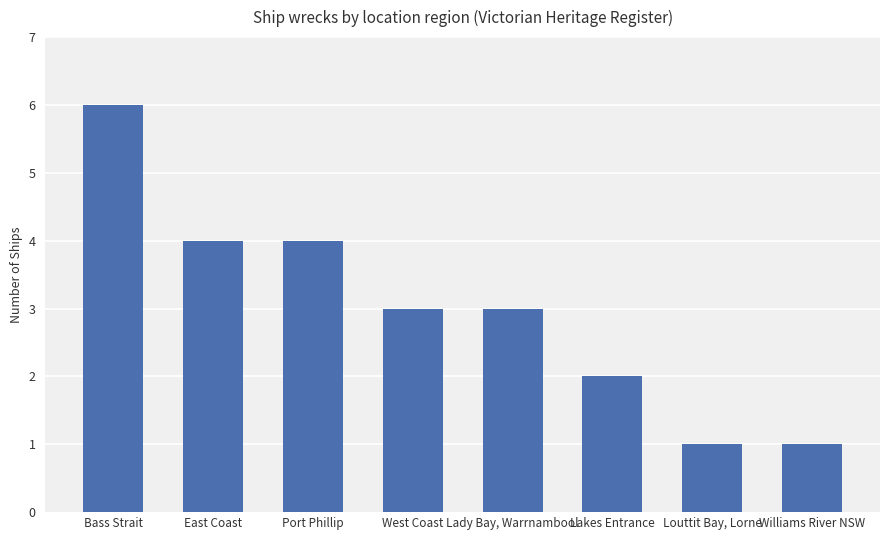

What value does the data have at Port Phillip?

4